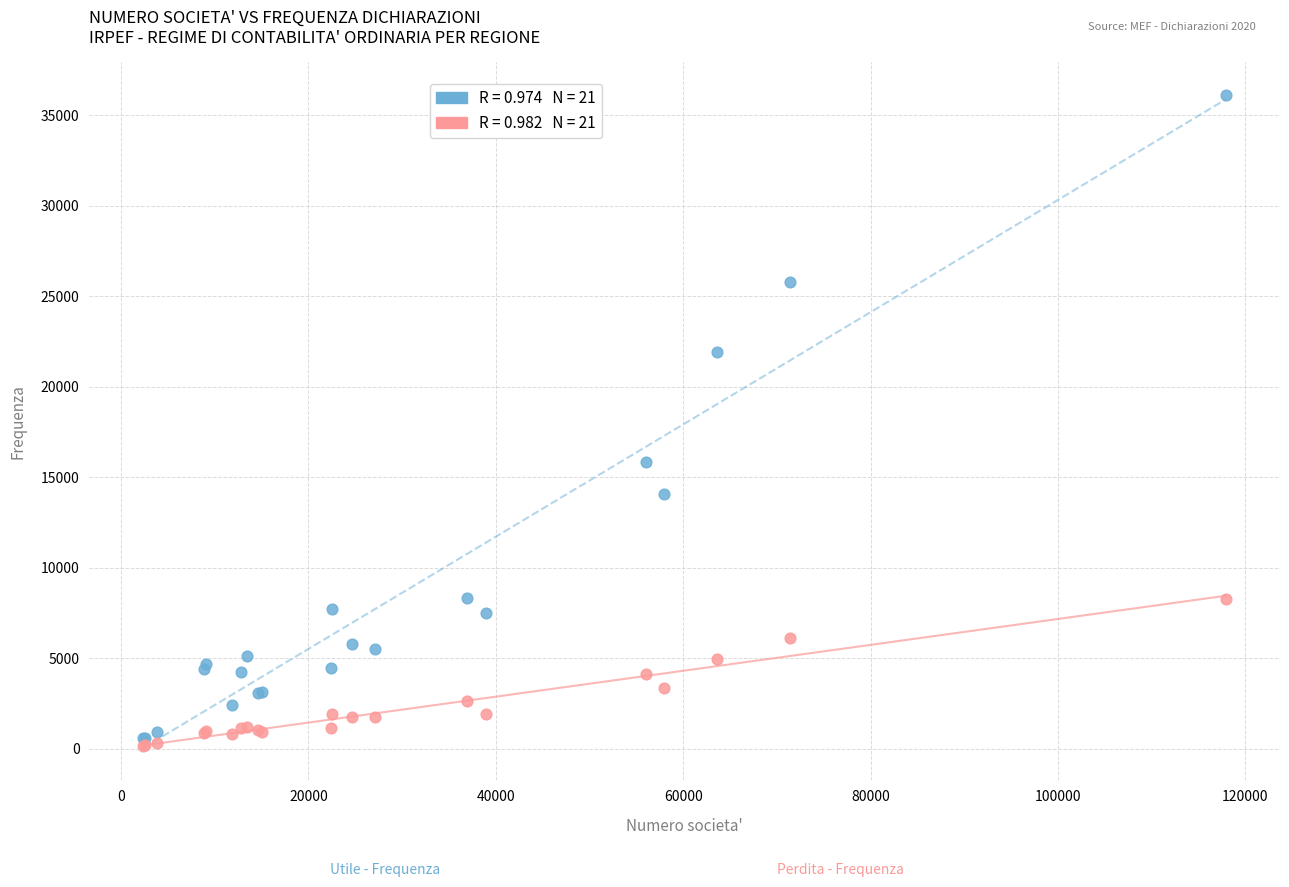

Across all series, what Y value is closest to 18135?

15832